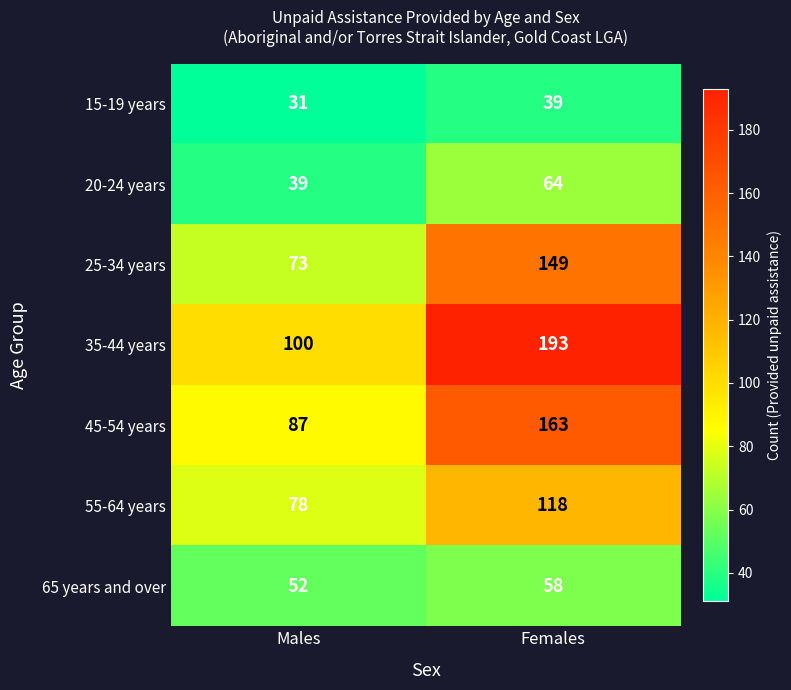

How many data points in 55-64 years are less than 118?

1